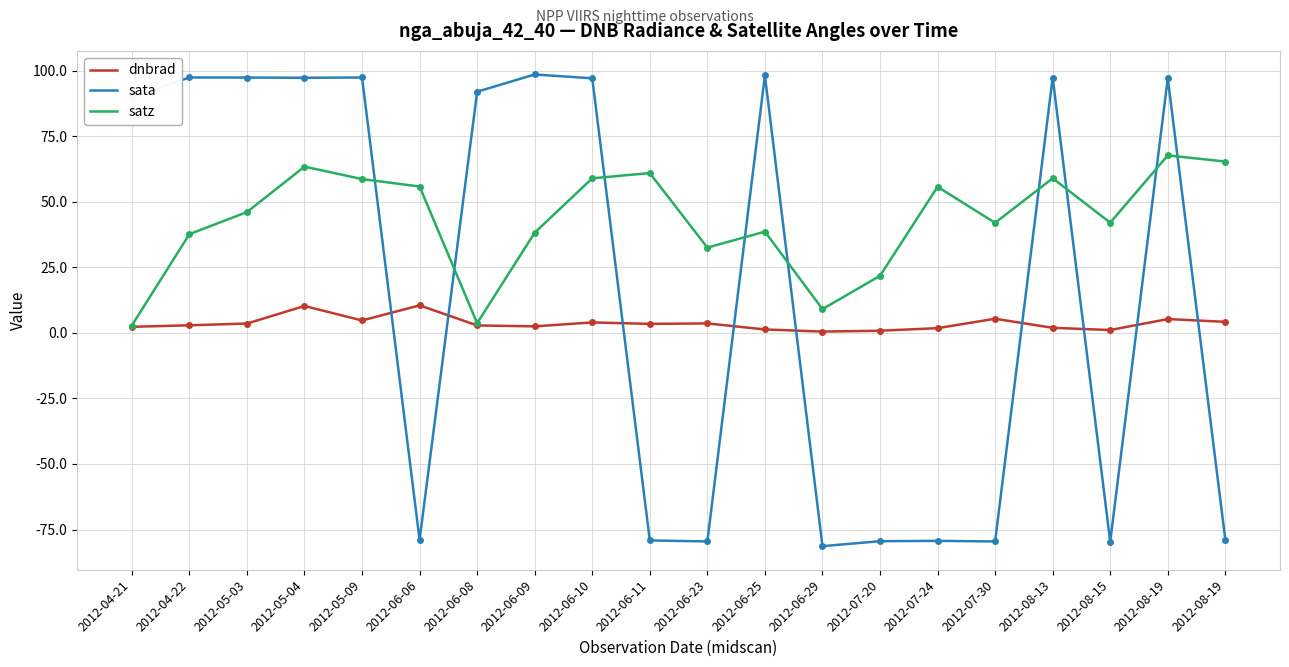

True or false: dnbrad and satz cross at least once.

False